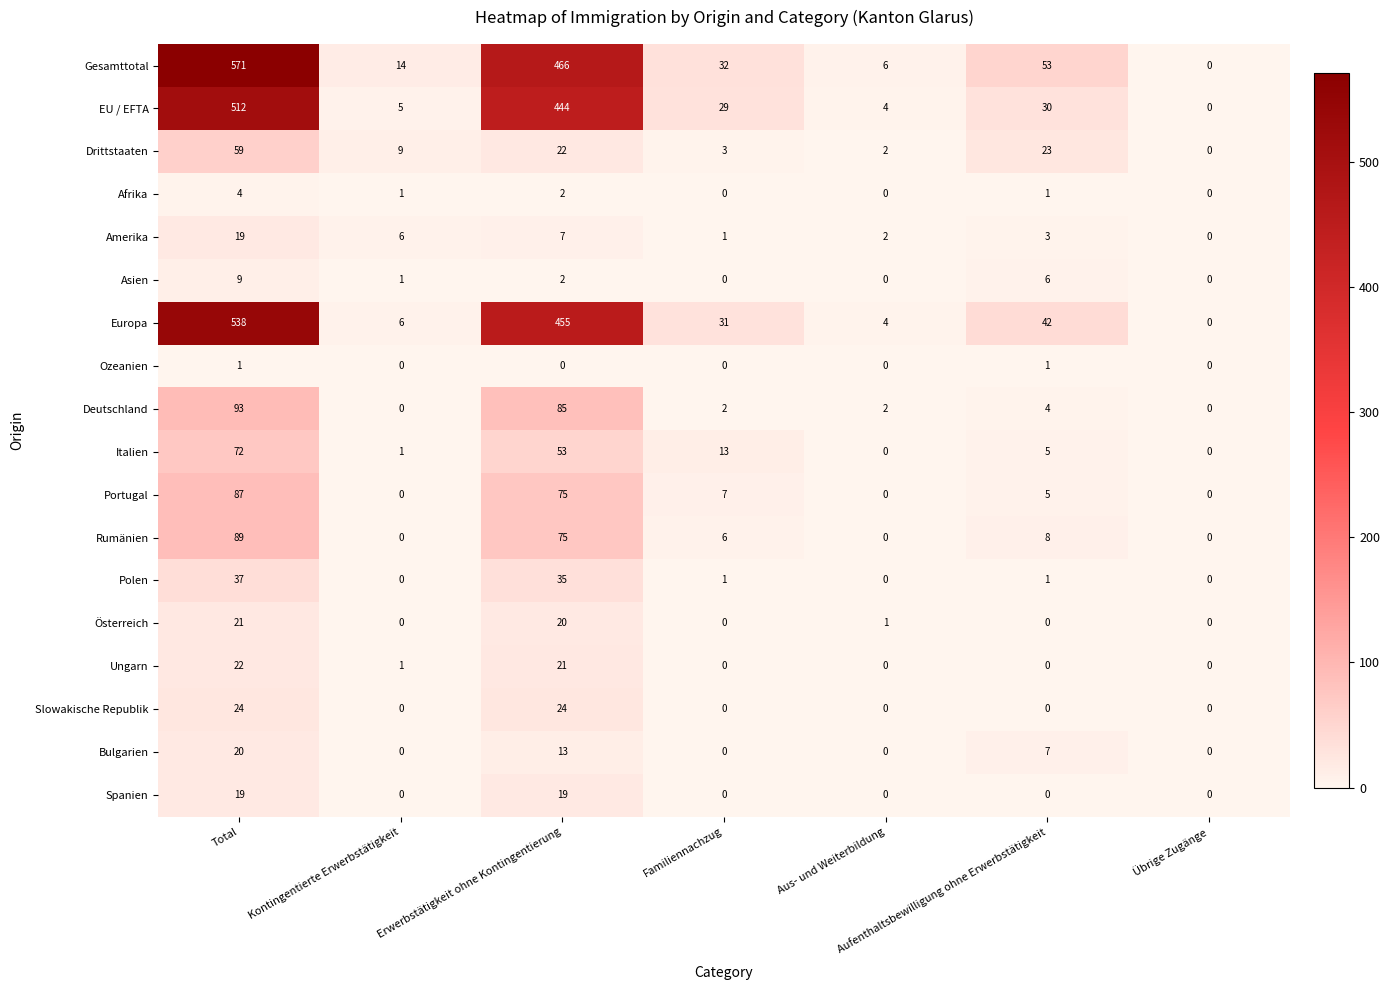

At which category is the sum across all series the highest?

Total